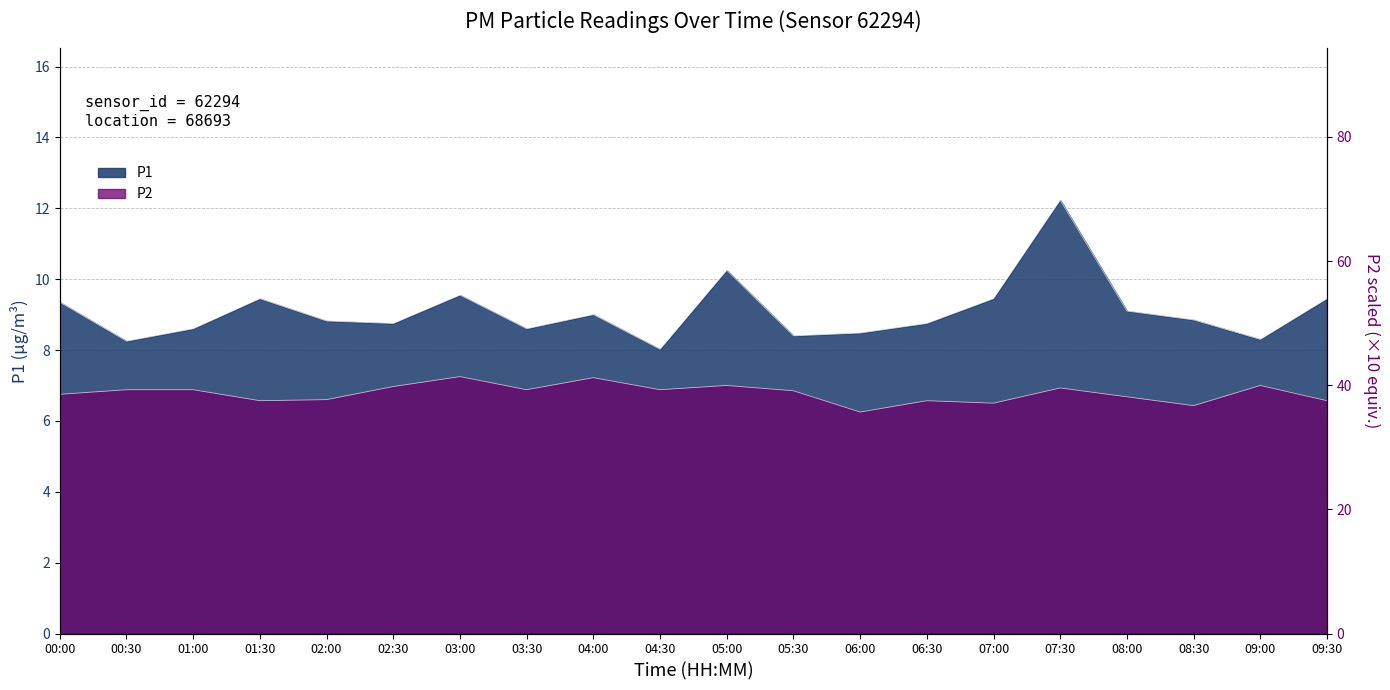

What value does the P2 series have at 04:30?

6.9